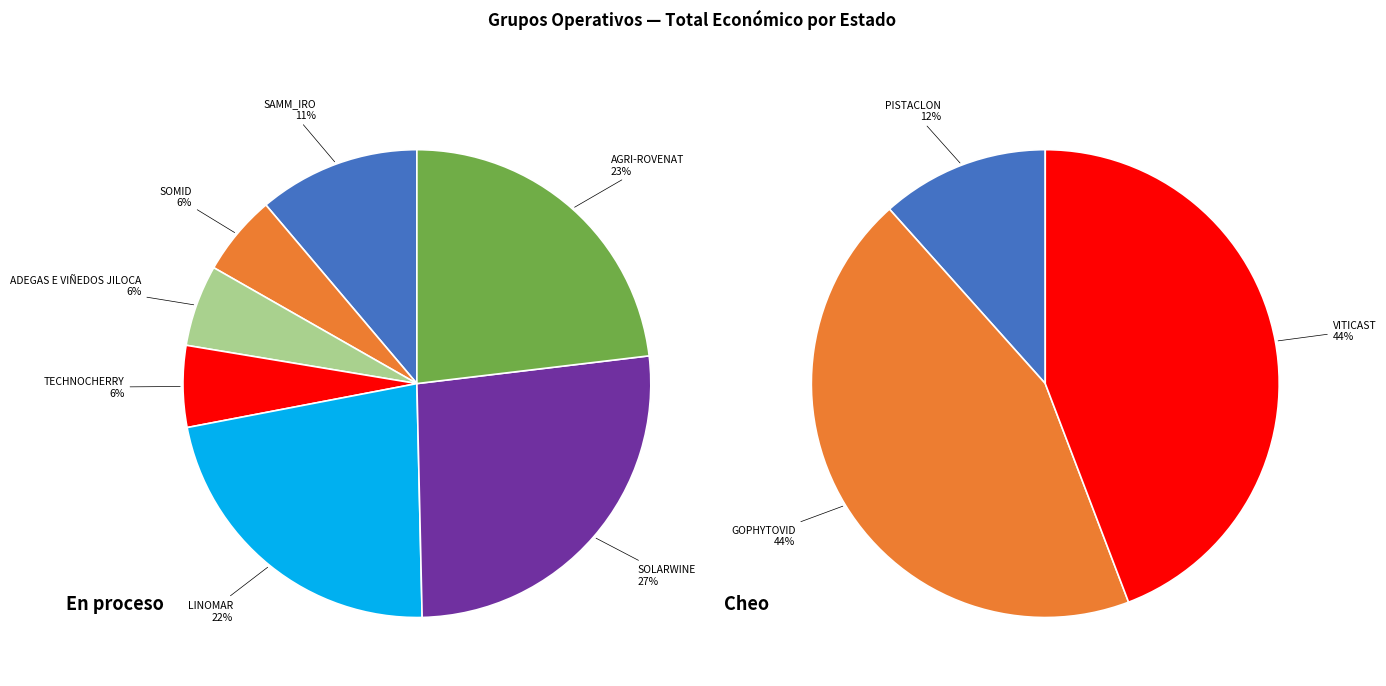

Does any single category account for the majority?

No